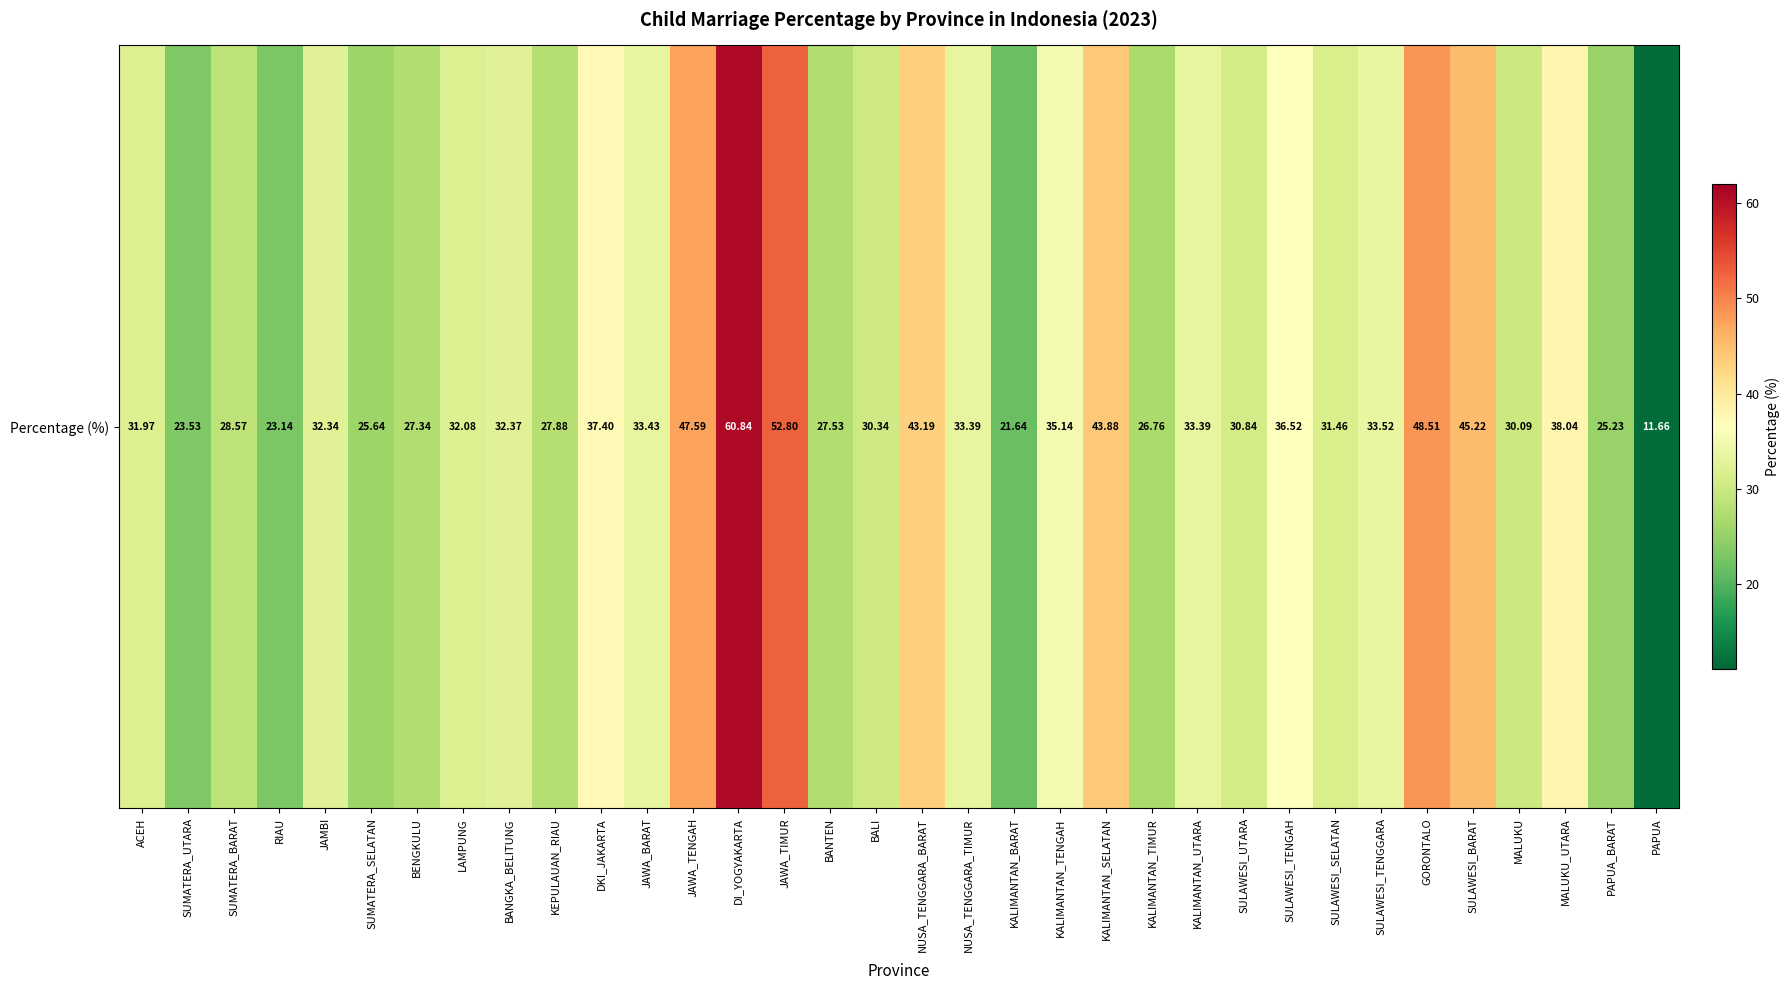

What is the sum of all values?

1143.3